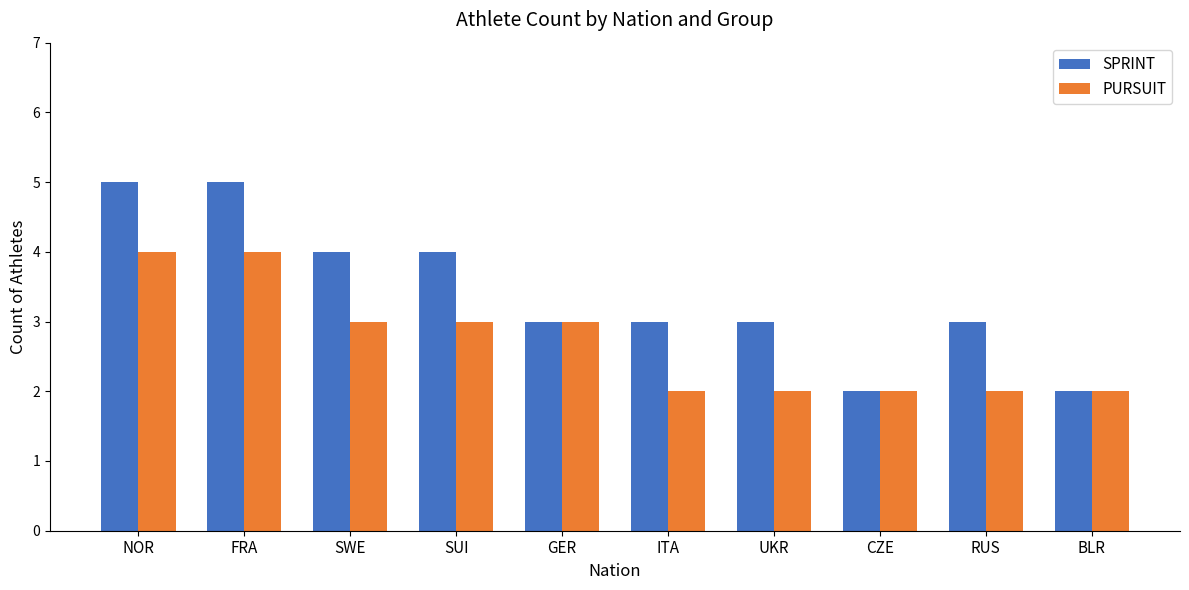

What are all the series names shown in the legend?

SPRINT, PURSUIT